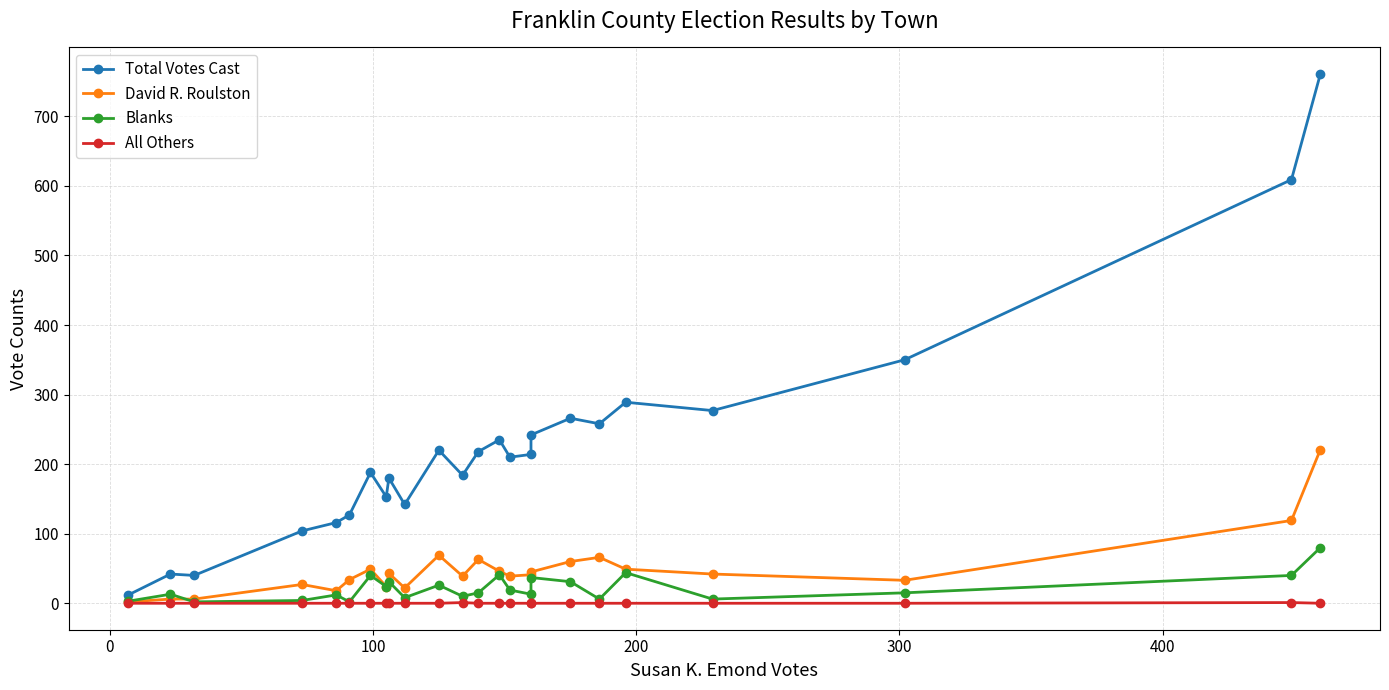

How many lines are shown in the chart?

4